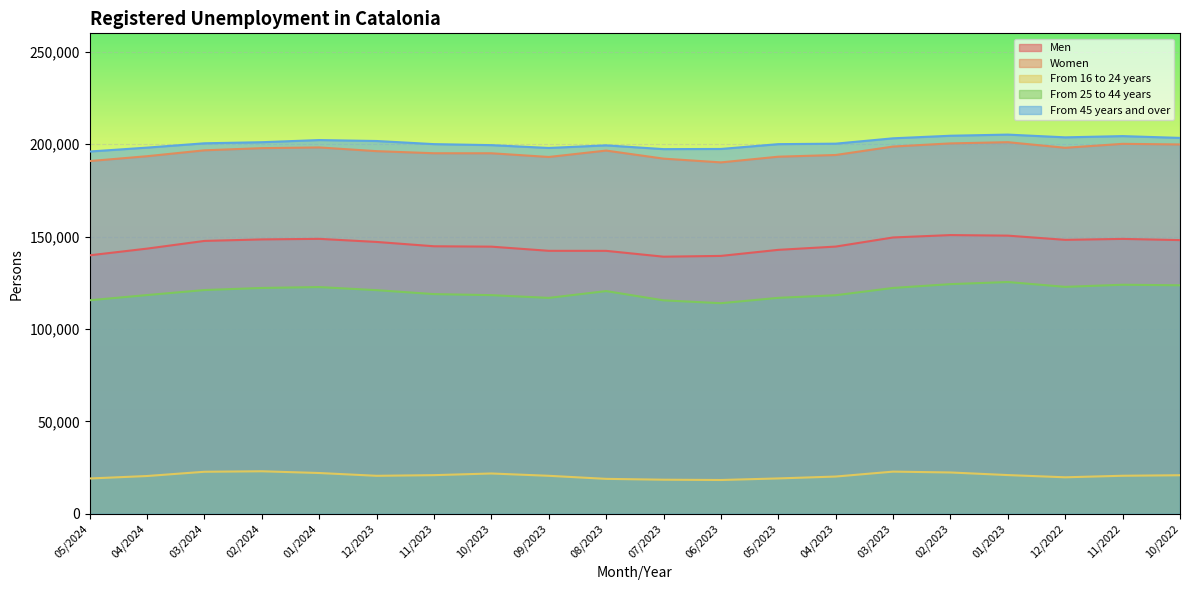

What is the difference between the maximum and second lowest values in the From 16 to 24 years series?

4561